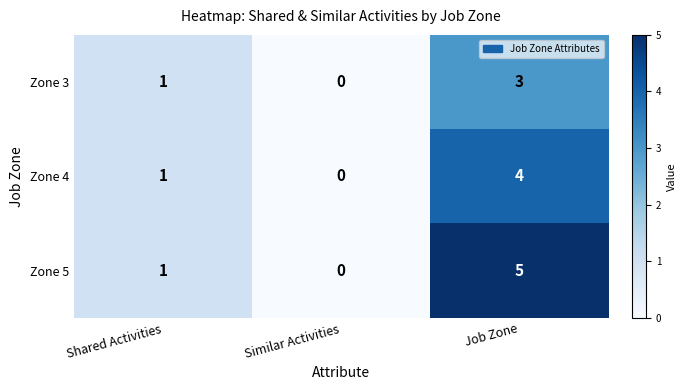

Is the value of Zone 3 at Similar Activities greater than the value of Zone 5 at Job Zone?

No